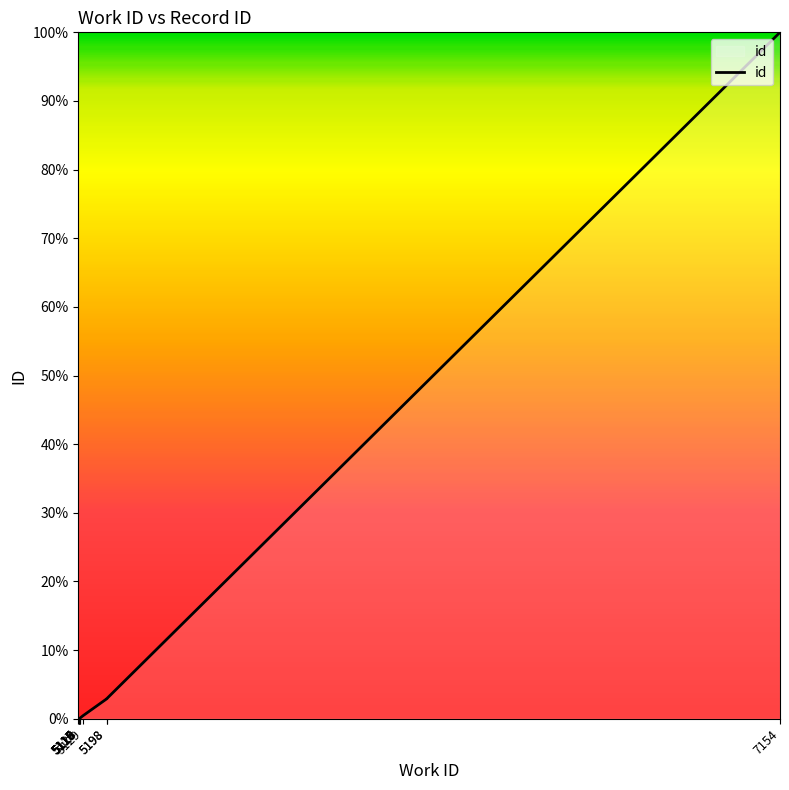

List the labels in order of value, smallest first.

5115, 5116, 5117, 5118, 5119, 5120, 5129, 5198, 5198, 7154